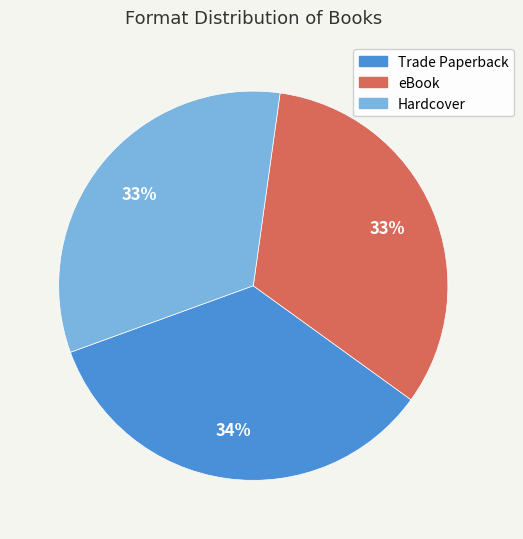

Is it true that Trade Paperback is 22% of the pie?

False